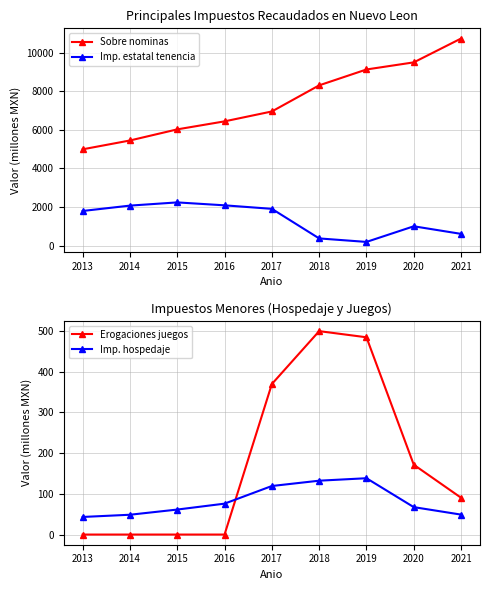

Reading left to right, what are all the values shown in this chart?

Sobre nominas: 4988.0	5446.0	6022.3	6437.2	6950.3	8304.4	9127.1	9495.5	10732.8
Imp. estatal tenencia: 1791.4	2069.6	2236.0	2084.5	1902.5	368.5	187.5	997.9	604.3
Erogaciones juegos: 0.0	0.0	0.0	0.0	369.3	499.1	484.0	171.3	90.3
Imp. hospedaje: 43.2	48.6	61.3	75.8	119.1	132.2	138.2	67.3	48.9